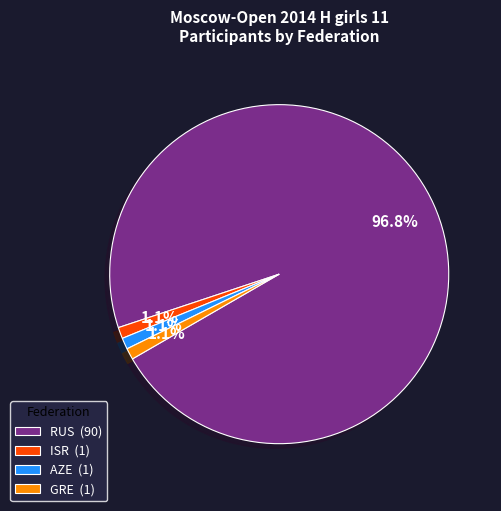

Is there any slice that represents more than half of the pie?

Yes